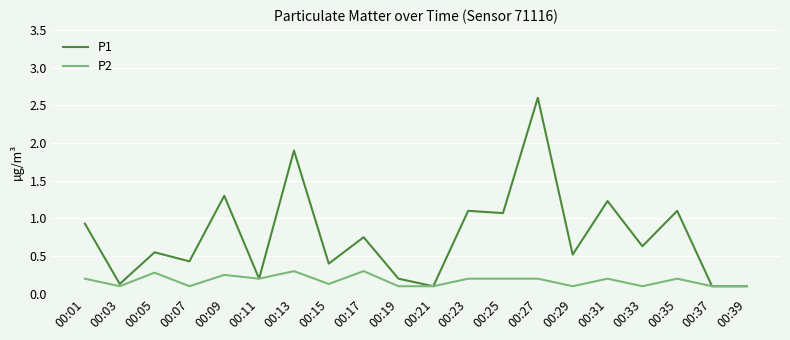

List the series in order of their overall mean, lowest first.

P2, P1